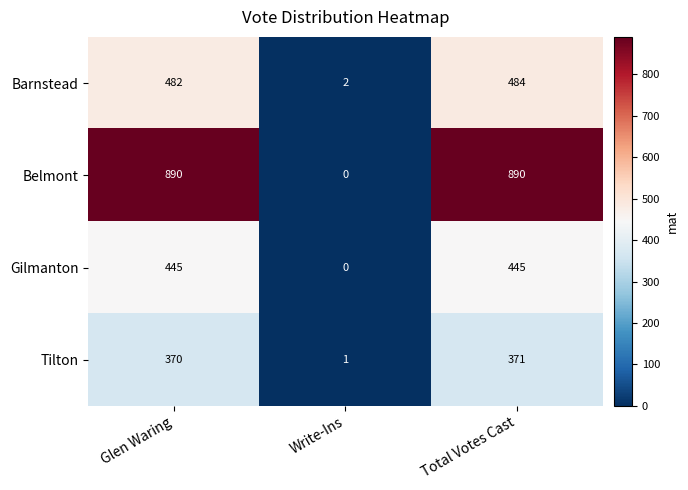

Which series changed the most between Glen Waring and Write-Ins?

Belmont